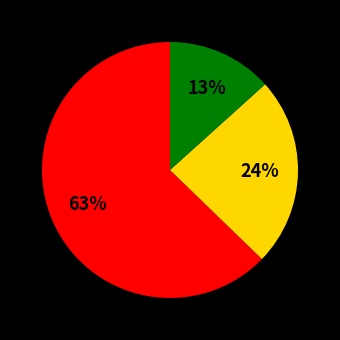

To the nearest percent, what is the average slice percentage?

33%